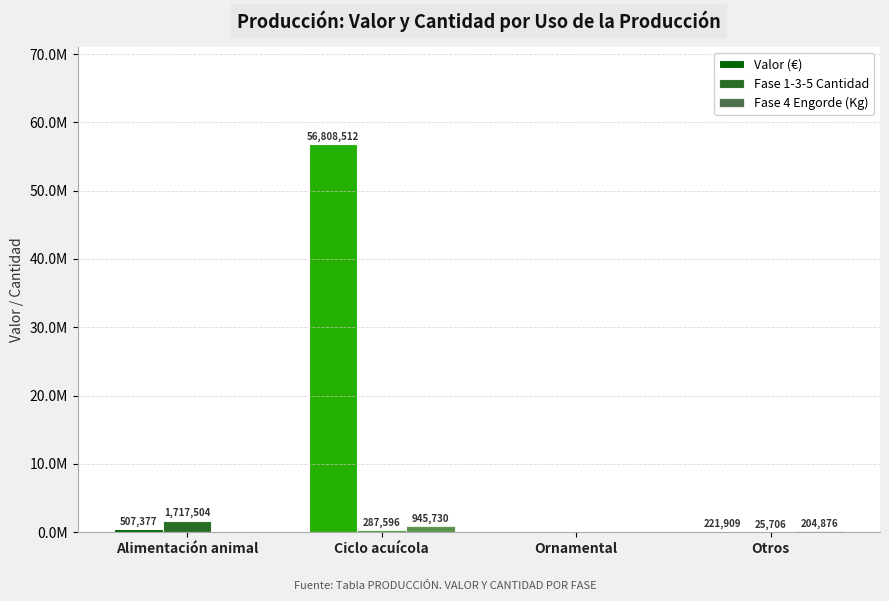

Which series has the widest spread of values?

Valor (€)